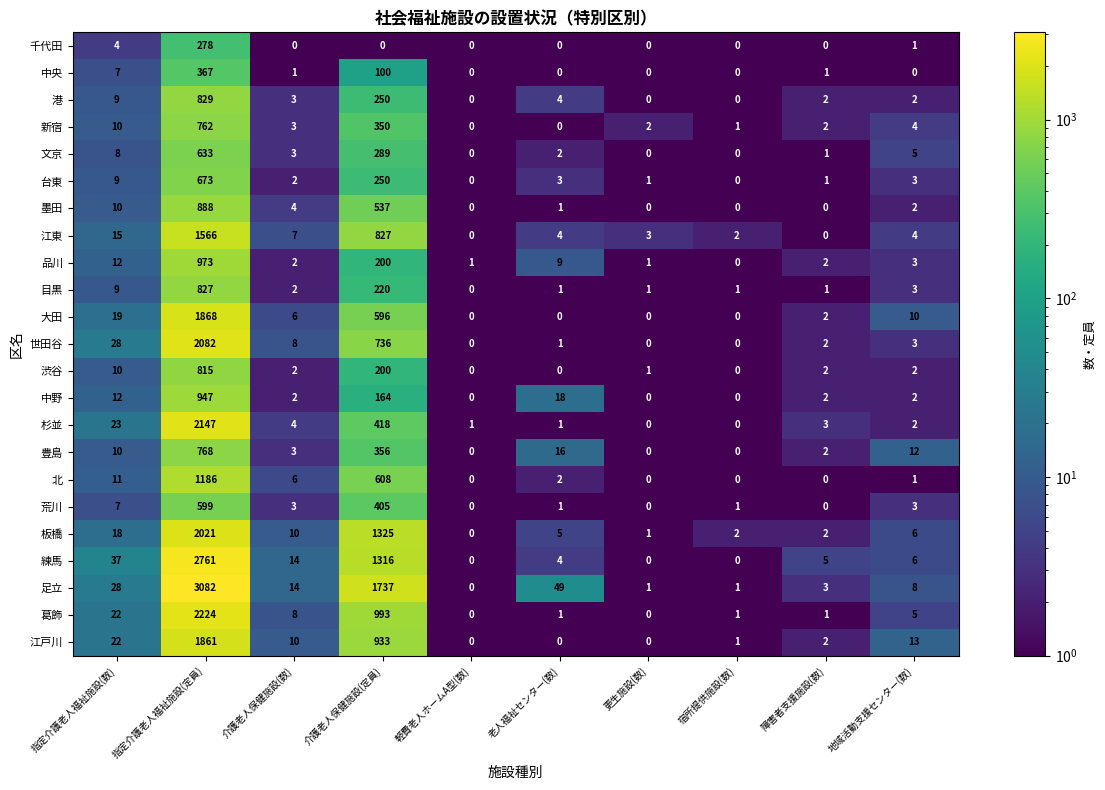

Which series has the largest range (max minus min)?

足立